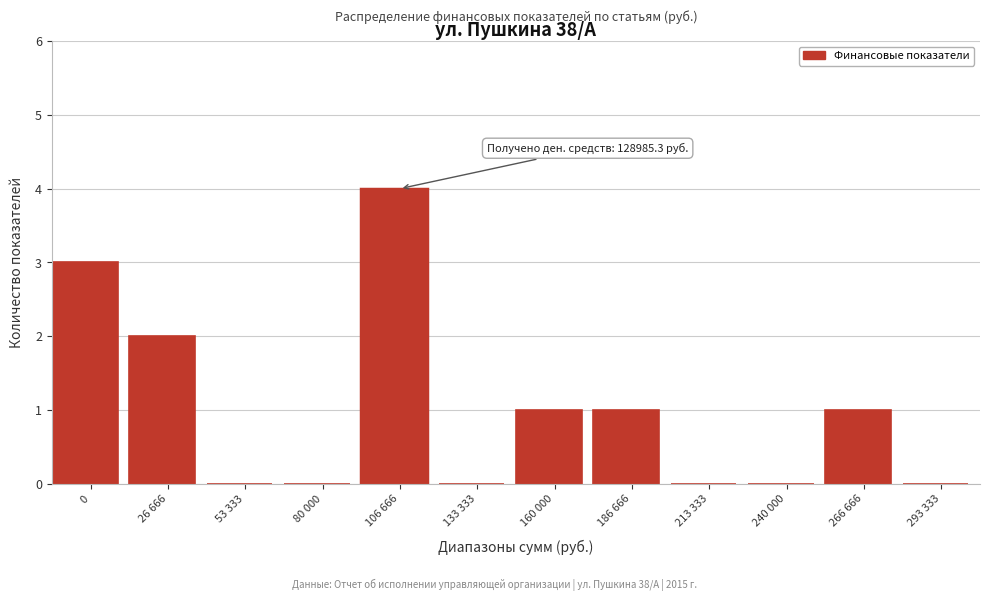

Reading left to right, what are all the values shown in this chart?

0=3	26 666=2	53 333=0	80 000=0	106 666=4	133 333=0	160 000=1	186 666=1	213 333=0	240 000=0	266 666=1	293 333=0